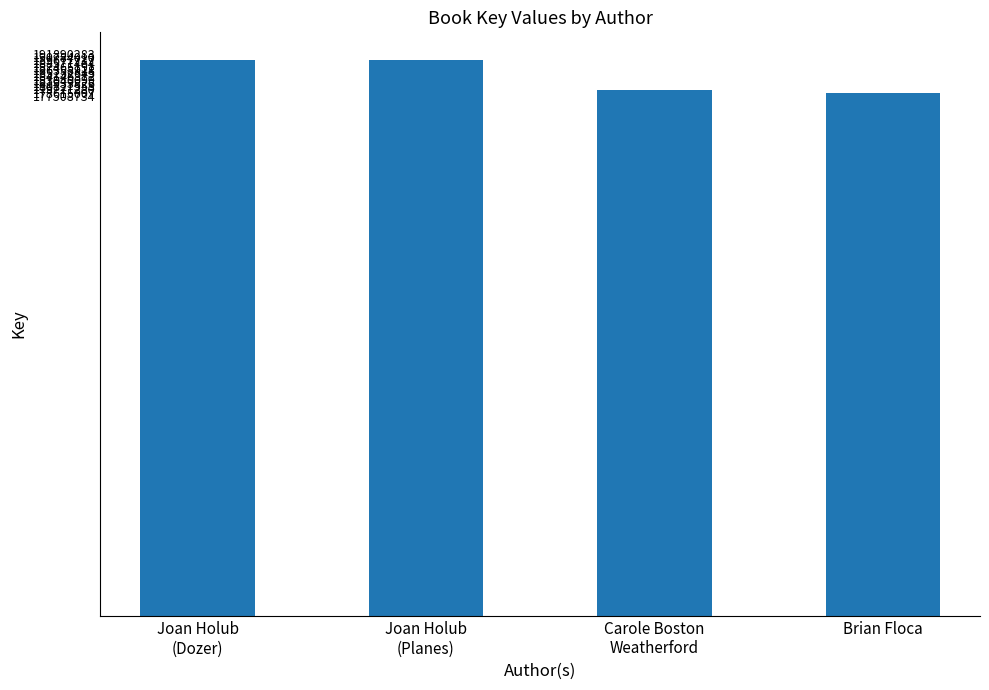

At which label is the value closest to 184146375?

Carole Boston
Weatherford